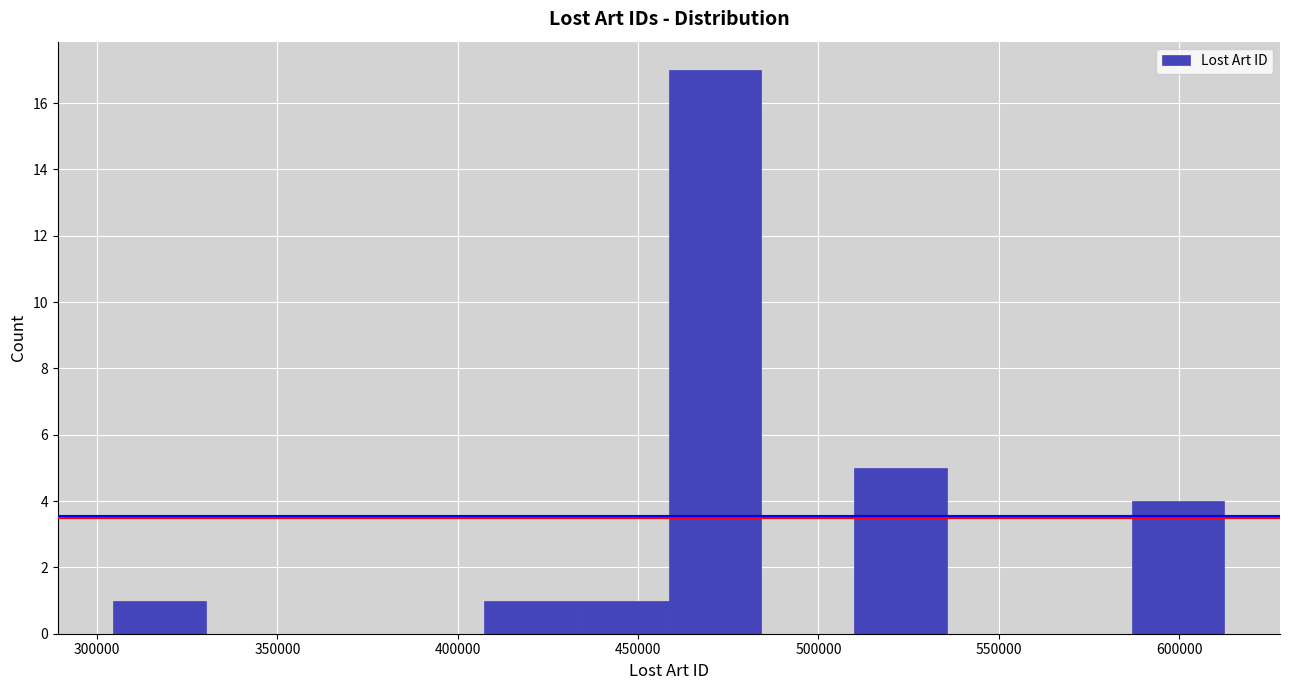

Reading left to right, list every bar in this chart as the range it spans on the x-axis followed by its height. Neither the bar edges nor the heights are printed on the chart, so give them approximately, as read against the axes.

305000 to 330000: 1
330000 to 355000: 0
355000 to 380000: 0
380000 to 405000: 0
405000 to 435000: 1
435000 to 460000: 1
460000 to 485000: 17
485000 to 510000: 0
510000 to 535000: 5
535000 to 560000: 0
560000 to 585000: 0
585000 to 615000: 4